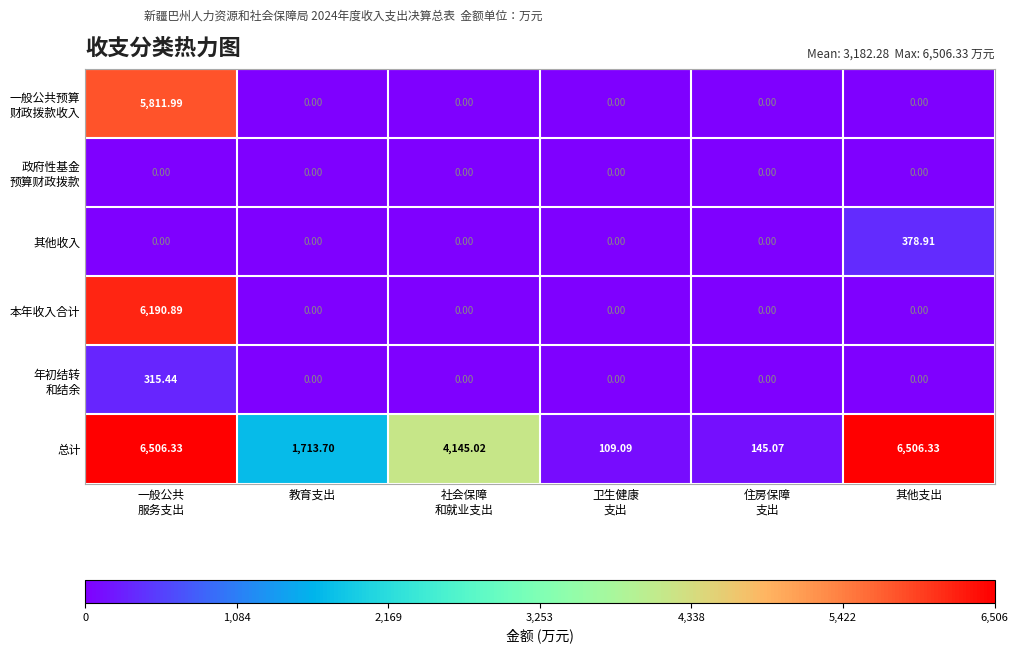

Which series has the widest spread of values?

总计